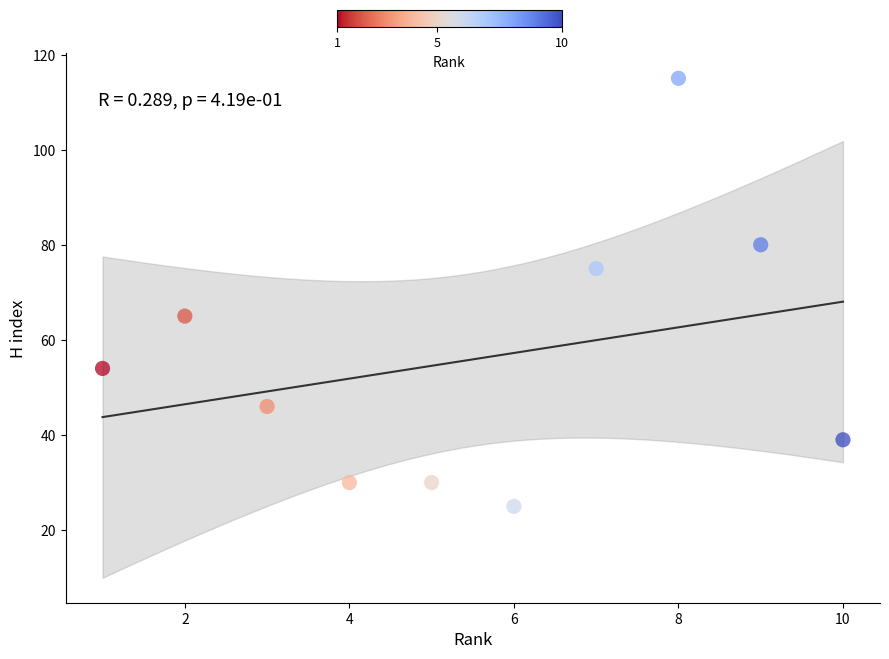

What is the range of X values (max minus min)?

9